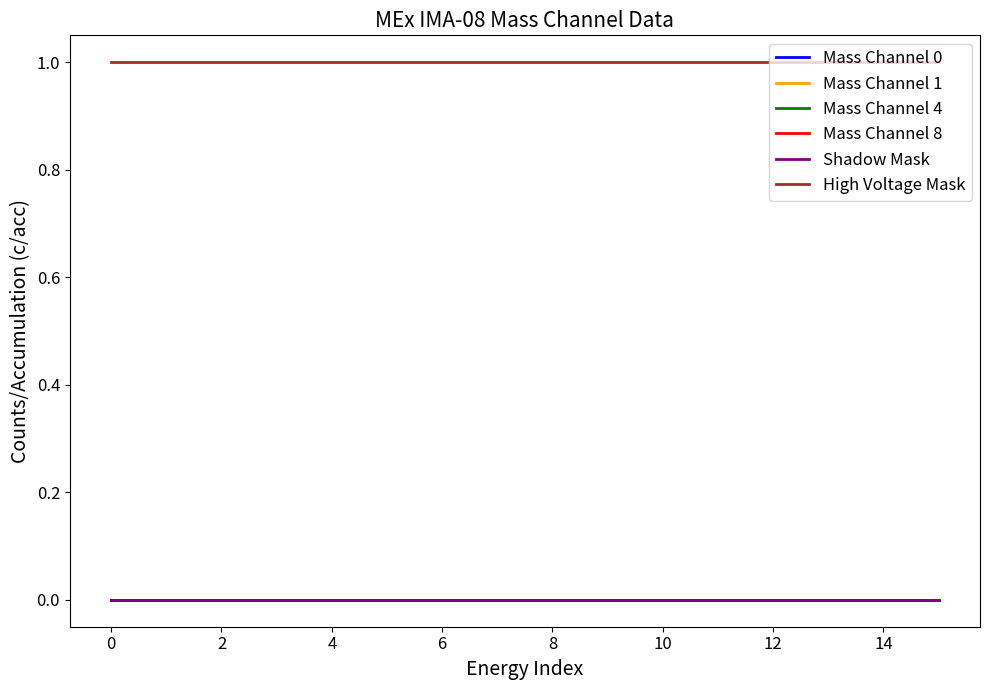

True or false: Mass Channel 0 and Mass Channel 8 cross at least once.

False